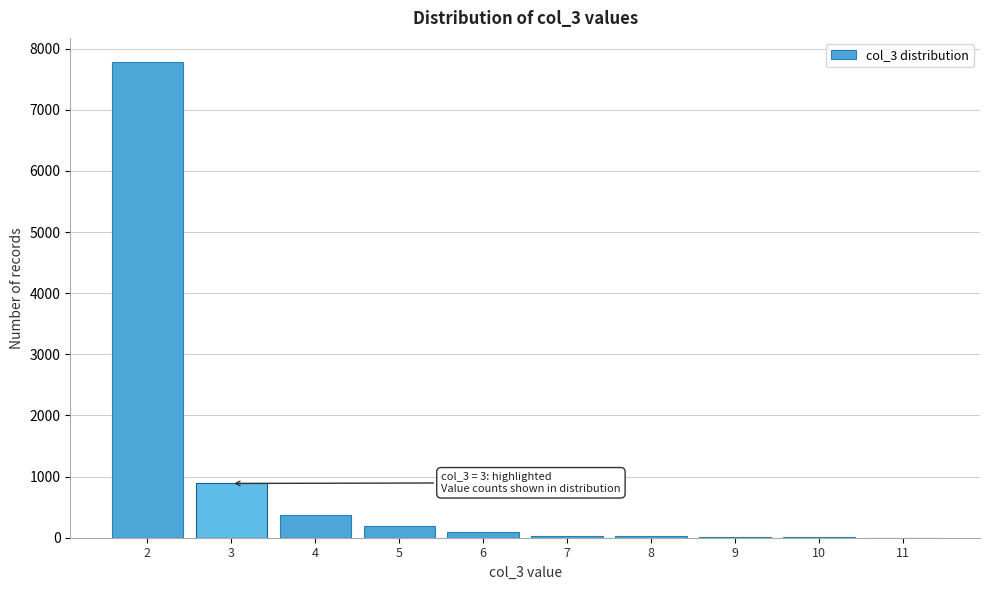

Which range on the x-axis has the tallest bar?

1.5 to 2.5